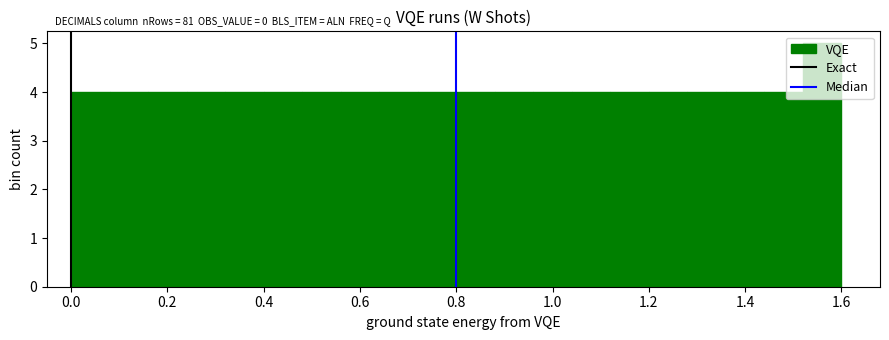

Reading left to right, transcribe this chart: for each bar, give the range it covers on the x-axis and its height. The values are not printed on the chart, so give them approximately, as read against the axis.

0.00 to 0.08: 4
0.08 to 0.16: 4
0.16 to 0.24: 4
0.24 to 0.32: 4
0.32 to 0.40: 4
0.40 to 0.48: 4
0.48 to 0.56: 4
0.56 to 0.64: 4
0.64 to 0.72: 4
0.72 to 0.80: 4
0.80 to 0.88: 4
0.88 to 0.96: 4
0.96 to 1.04: 4
1.04 to 1.12: 4
1.12 to 1.20: 4
1.20 to 1.28: 4
1.28 to 1.36: 4
1.36 to 1.44: 4
1.44 to 1.52: 4
1.52 to 1.60: 5